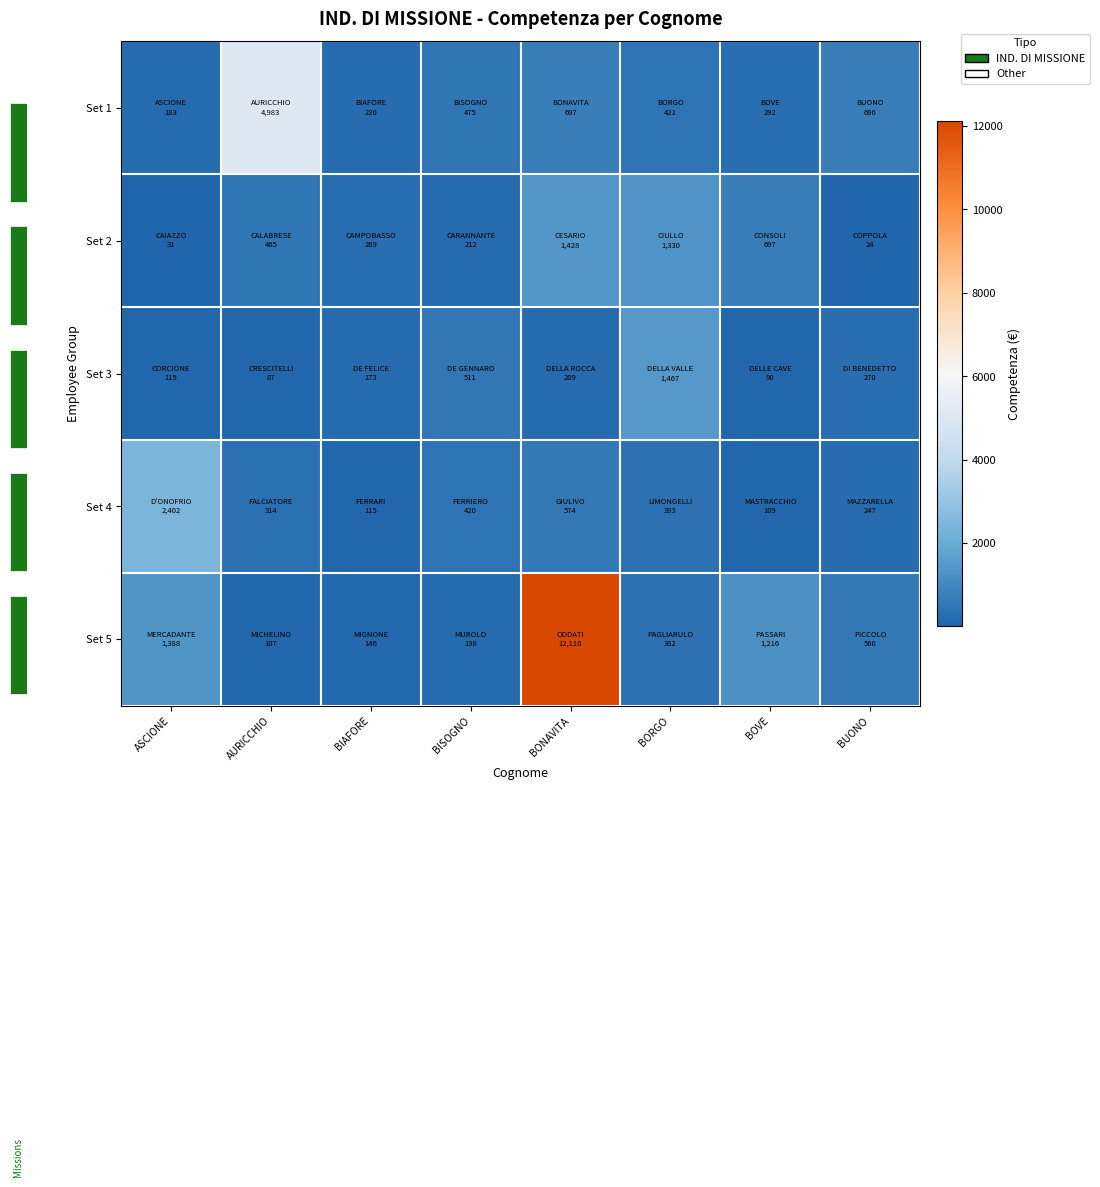

Which series has the largest total across all categories?

Set 5